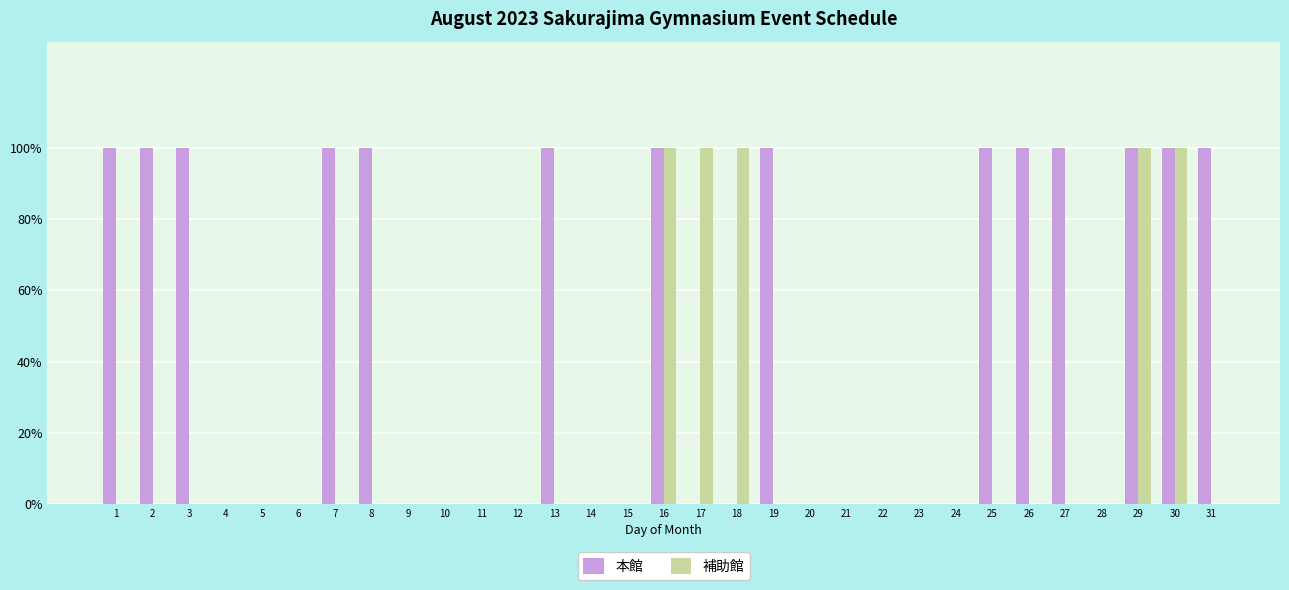

What are all the series names shown in the legend?

本館, 補助館